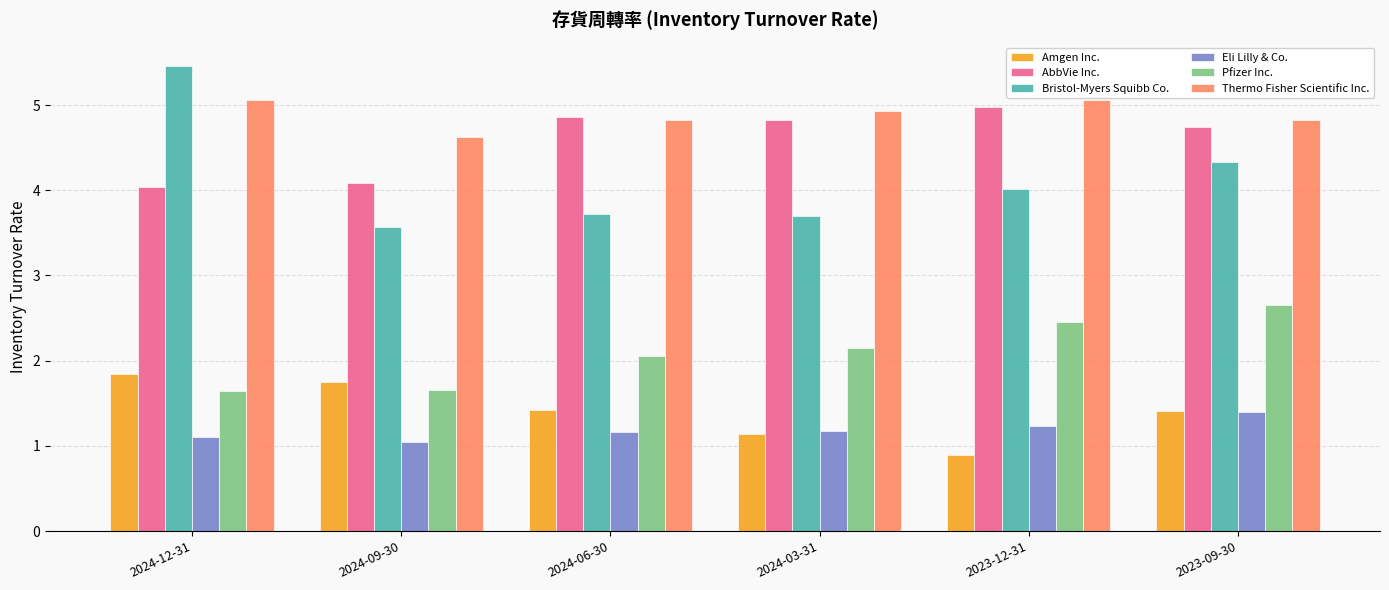

Is the value of Eli Lilly & Co. at 2024-09-30 greater than the value of Thermo Fisher Scientific Inc. at 2024-03-31?

No